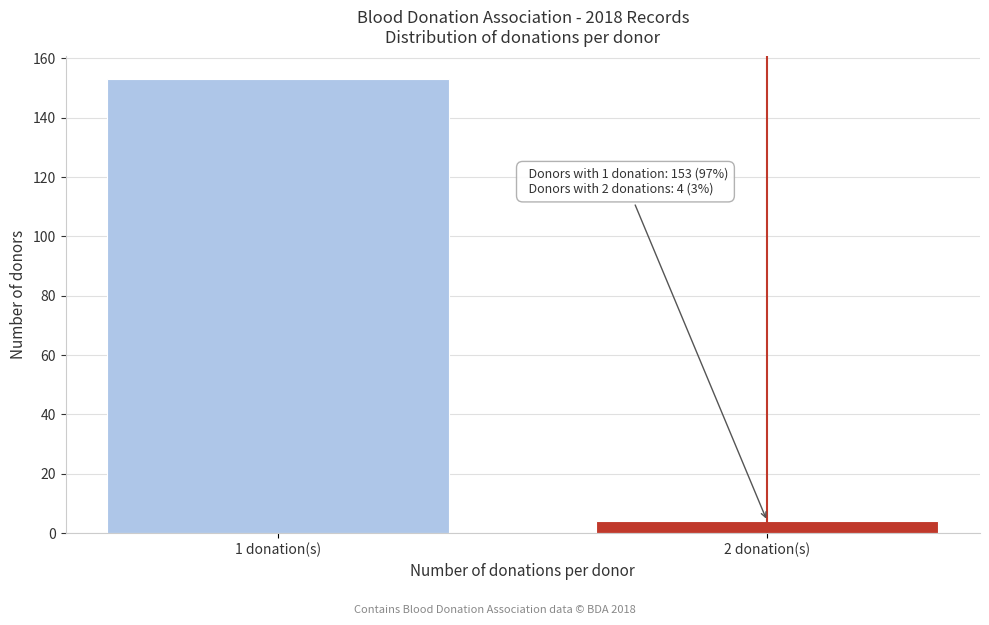

Reading left to right, transcribe all the data shown in this chart.

1 donation(s)=153	2 donation(s)=4